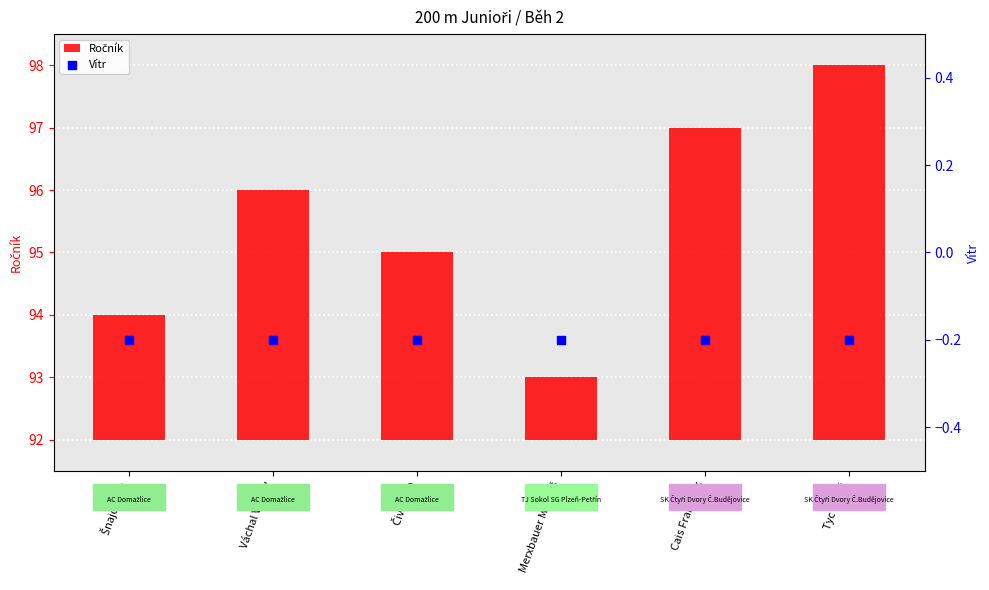

What are all the series names shown in the legend?

Ročník, Vítr